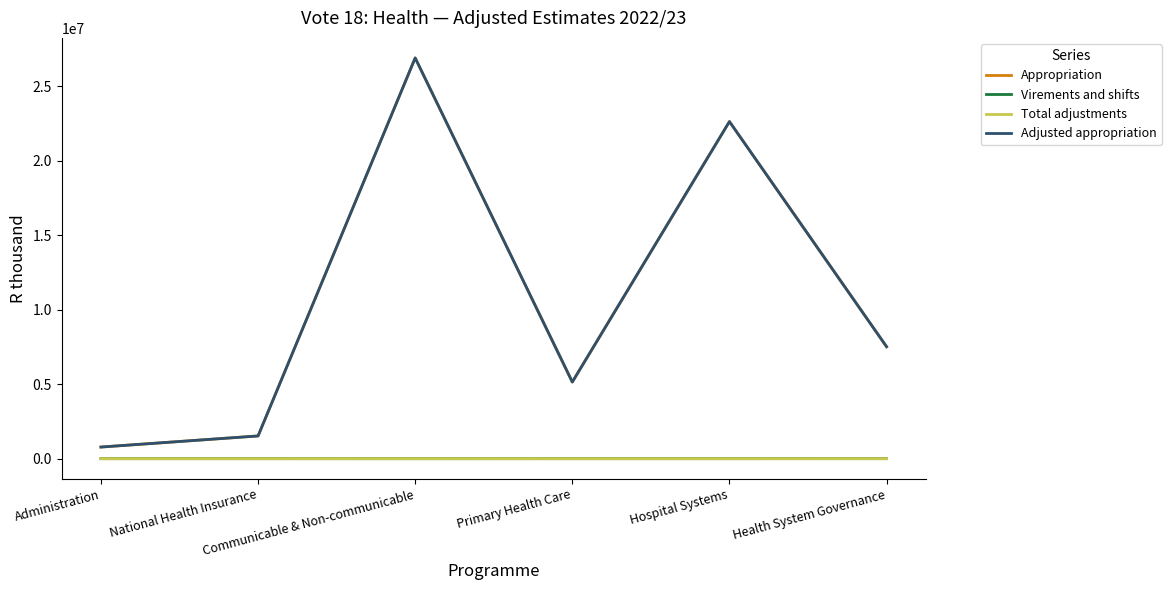

Which series changed the most between Communicable & Non-communicable and Health System Governance?

Appropriation